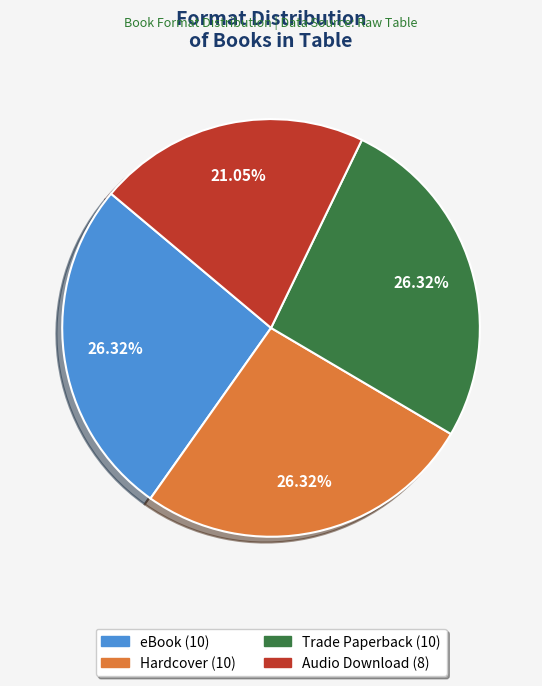

Is there a majority slice in this chart?

No